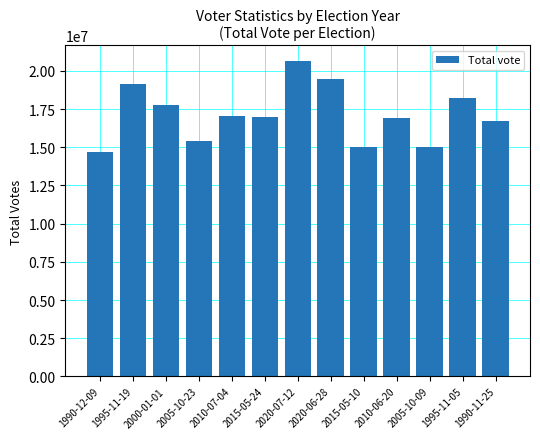

What is the ratio of the value at 2015-05-24 to the value at 2005-10-09?

1.1